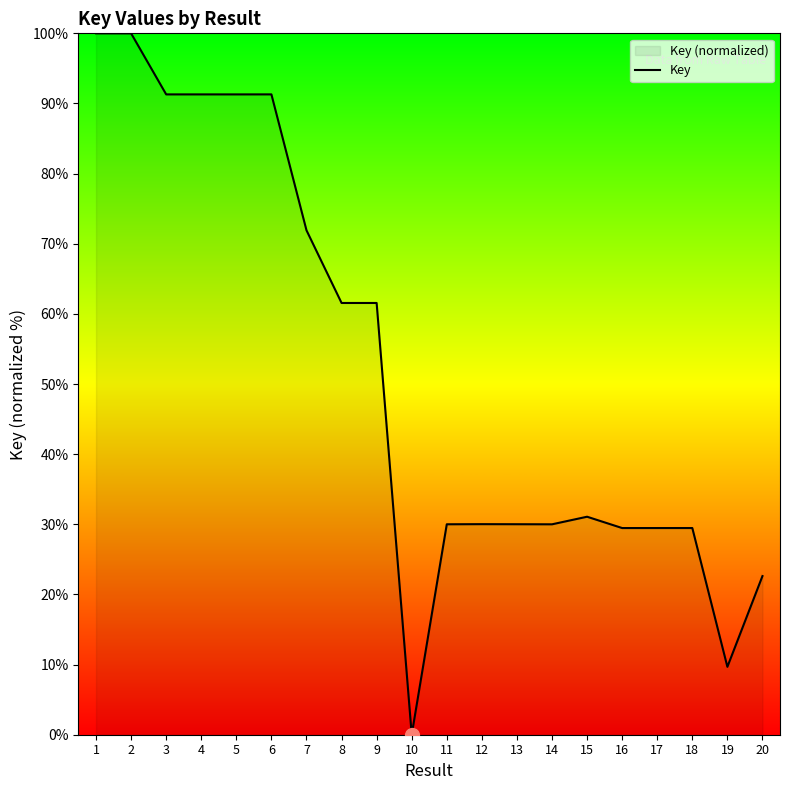

Rank the categories by value from highest to lowest.

1, 2, 6, 4, 3, 5, 7, 8, 9, 15, 12, 13, 11, 14, 18, 17, 16, 20, 19, 10